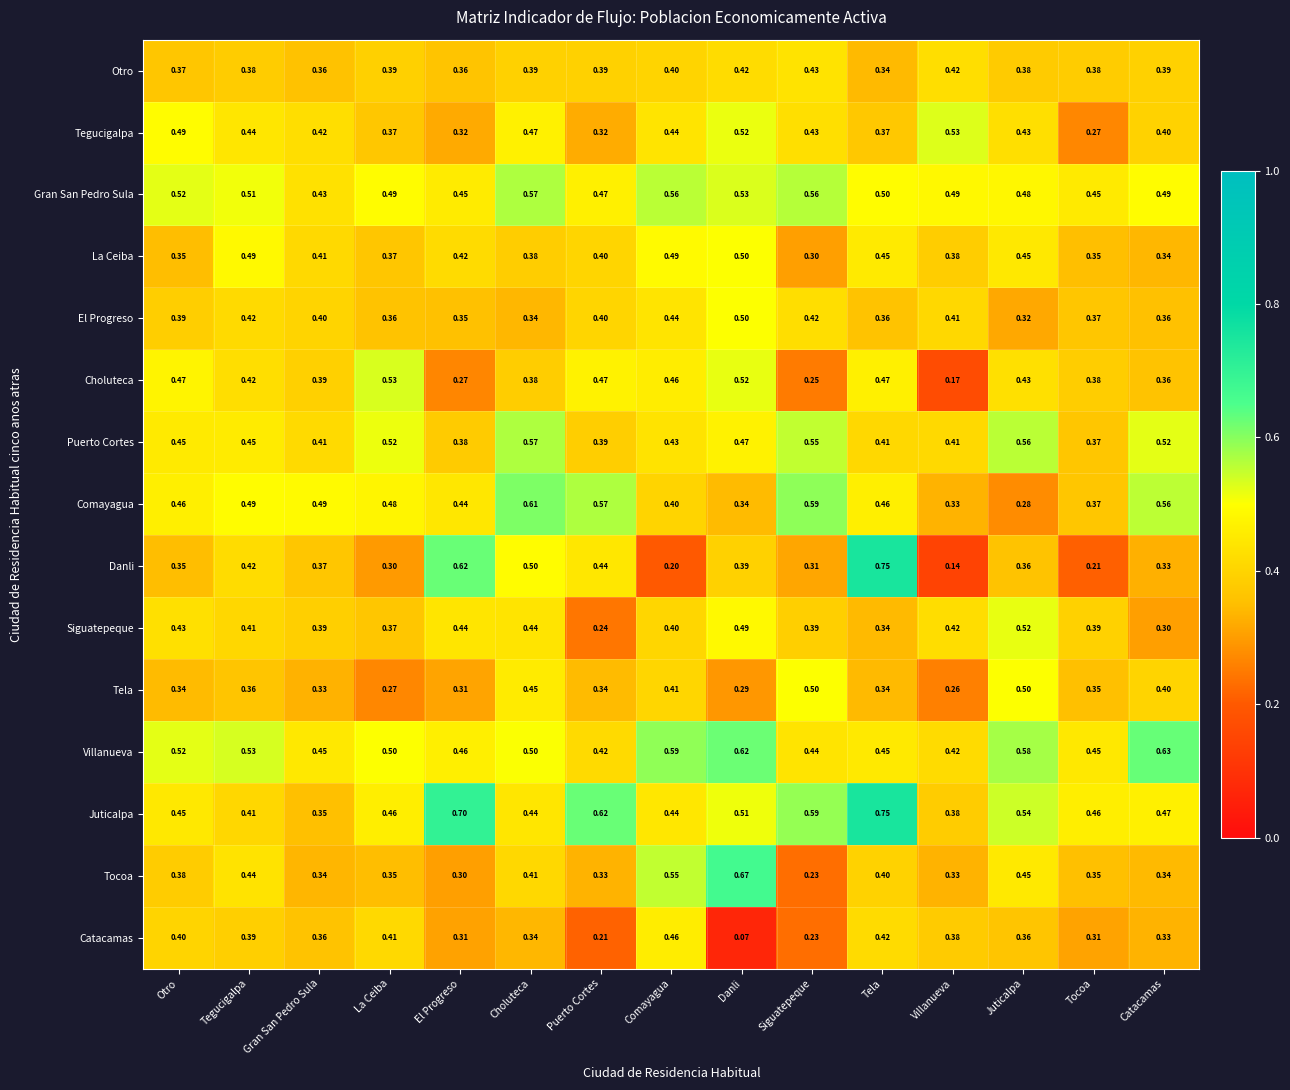

Which series has the largest range (max minus min)?

Danli